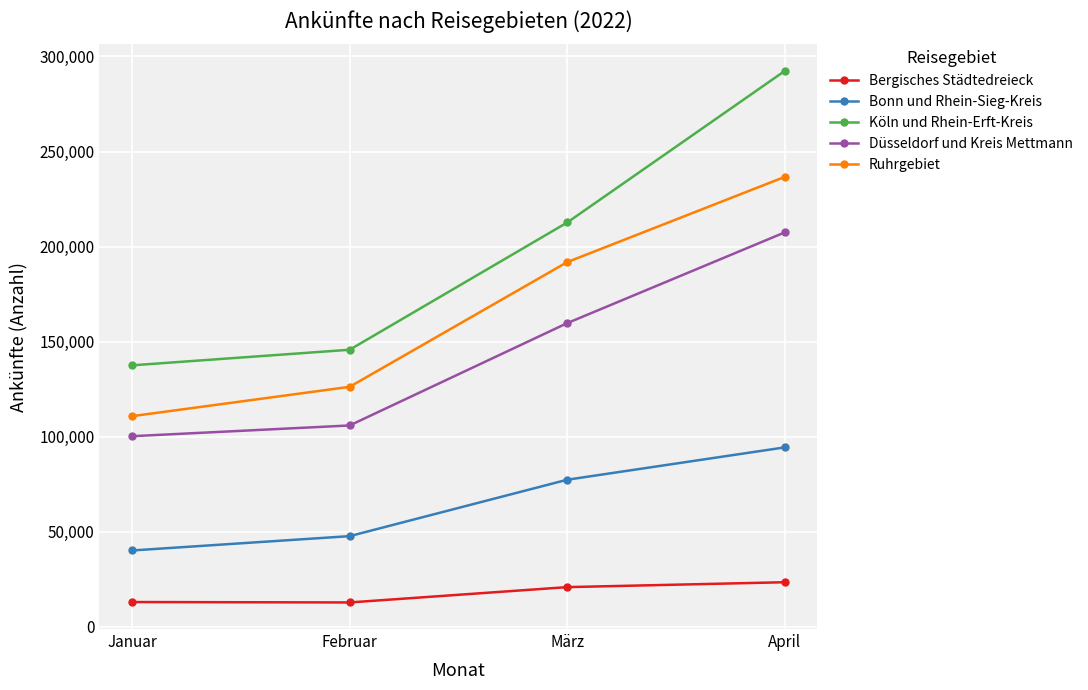

What is the label of the 3rd point from the right?

Februar